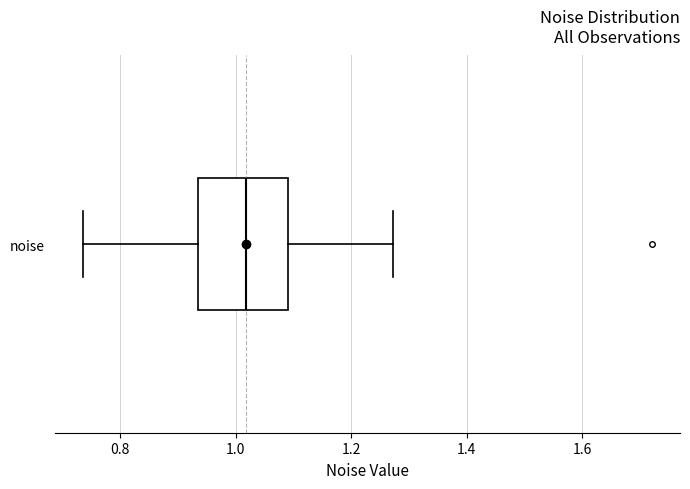

Transcribe this box plot: give where the median line is, the range the box spans, and where the two whiskers end, as read against the x-axis. The values are not printed on the chart, so give them approximately, as read against the axis.

median 1.02, box 0.94 to 1.10, whiskers 0.74 to 1.28